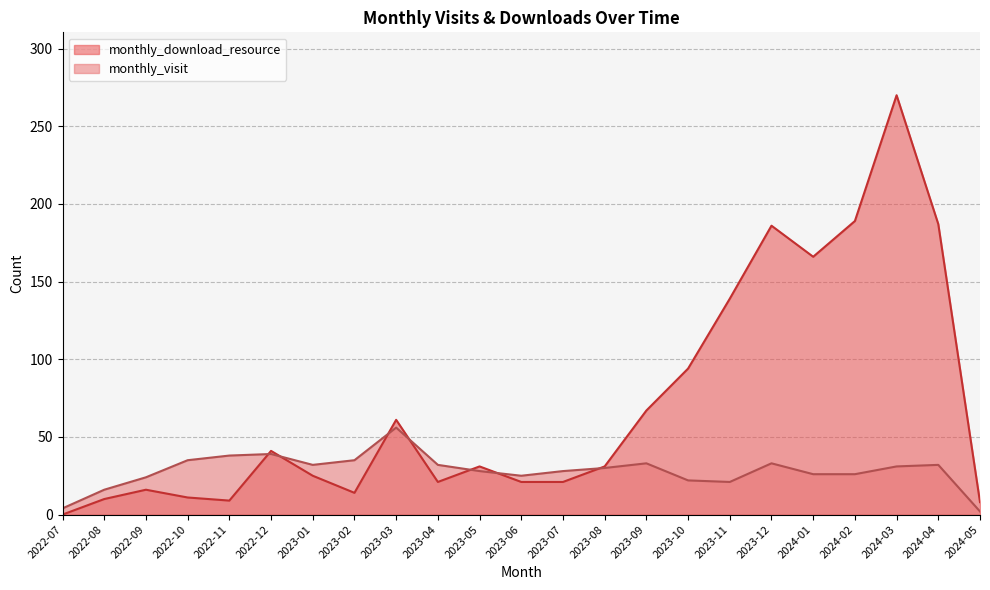

Read the monthly_visit value at 2022-11, to the nearest 10.

40